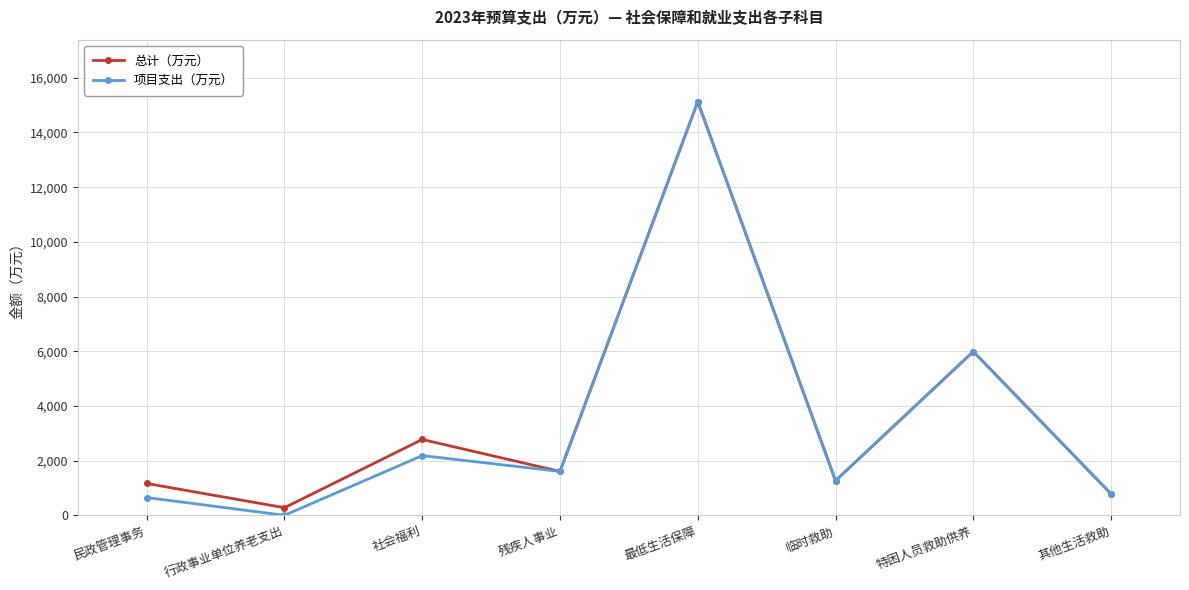

How many series are shown in this chart?

2